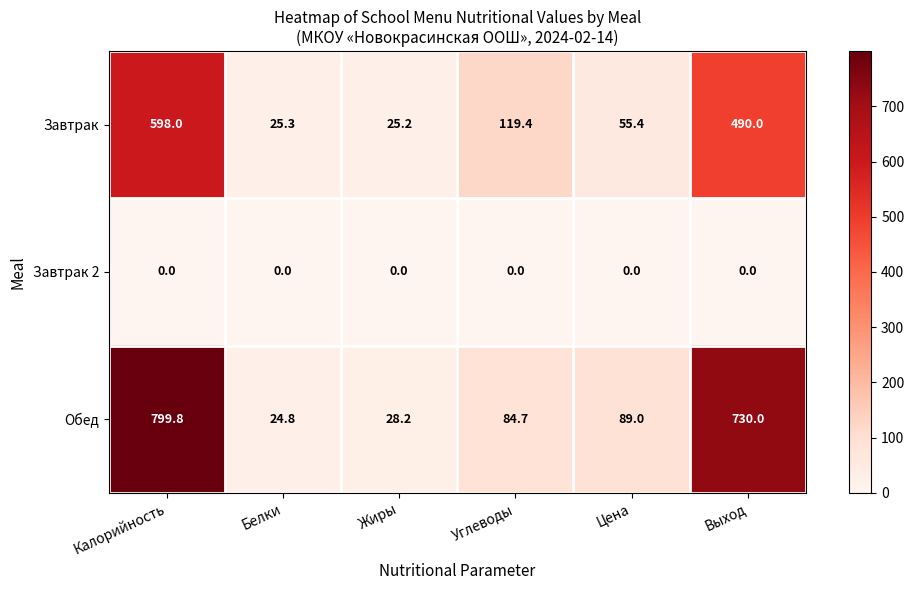

What is the average value of the Обед series?

292.8